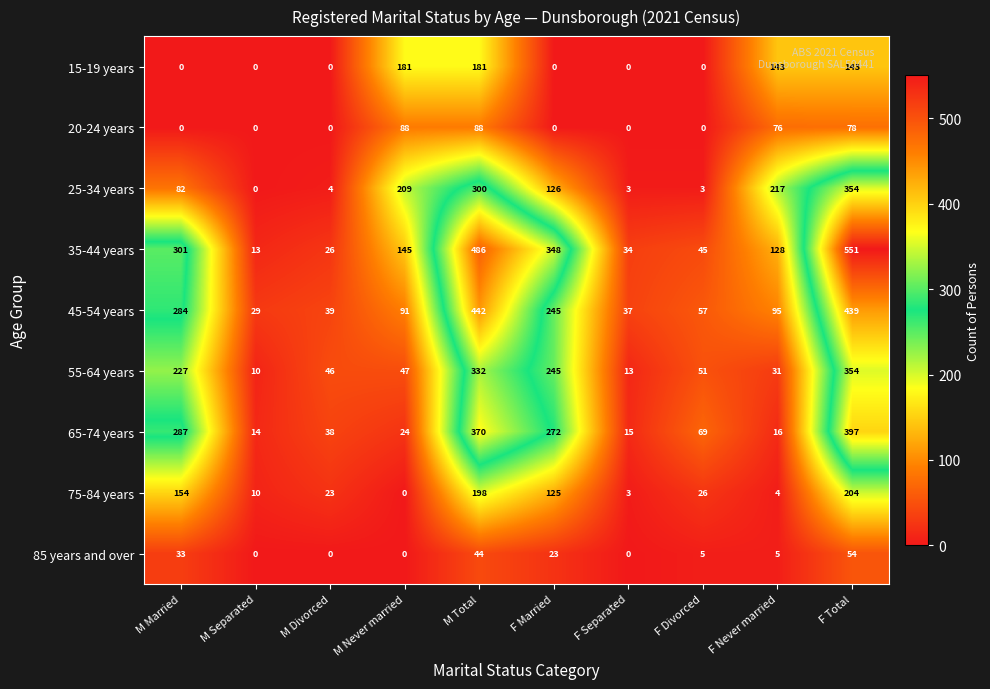

At how many categories does at least one series exceed 431?

2